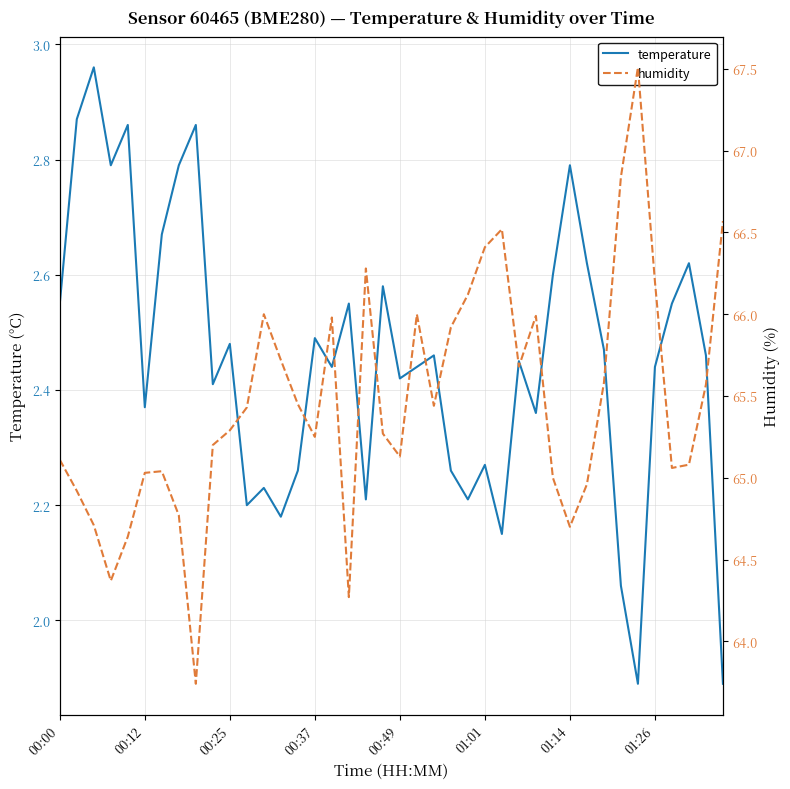

How many categories are shown in the chart?

40